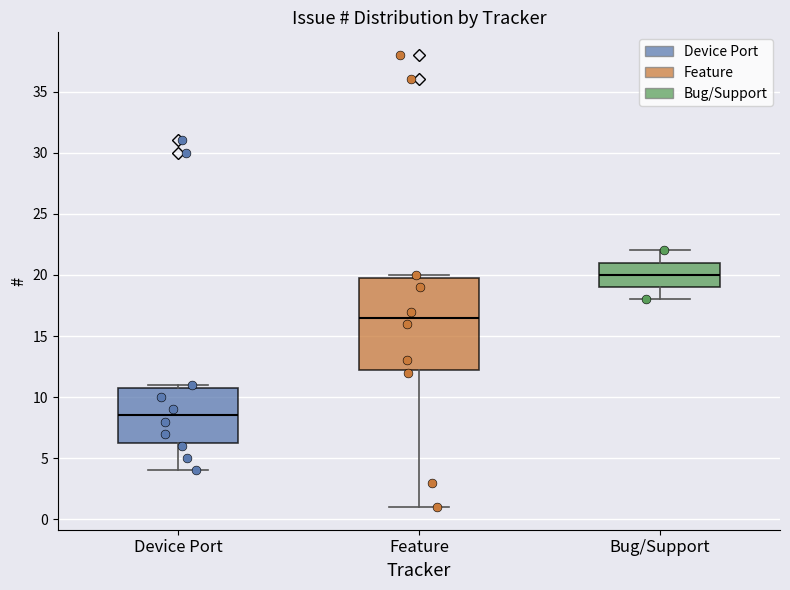

Reading left to right, read every box against the y-axis: the position of its median line, the range the box covers, and the ends of its whiskers. The values are not printed on the chart, so give them approximately, as read against the axis.

Device Port: median 8.5, box 6.5 to 11.0, whiskers 4.0 to 11.0 (just above the box's upper edge)
Feature: median 16.5, box 12.5 to 20.0, whiskers 1.0 to 20.0 (just above the box's upper edge)
Bug/Support: median 20.0, box 19.0 to 21.0, whiskers 18.0 to 22.0